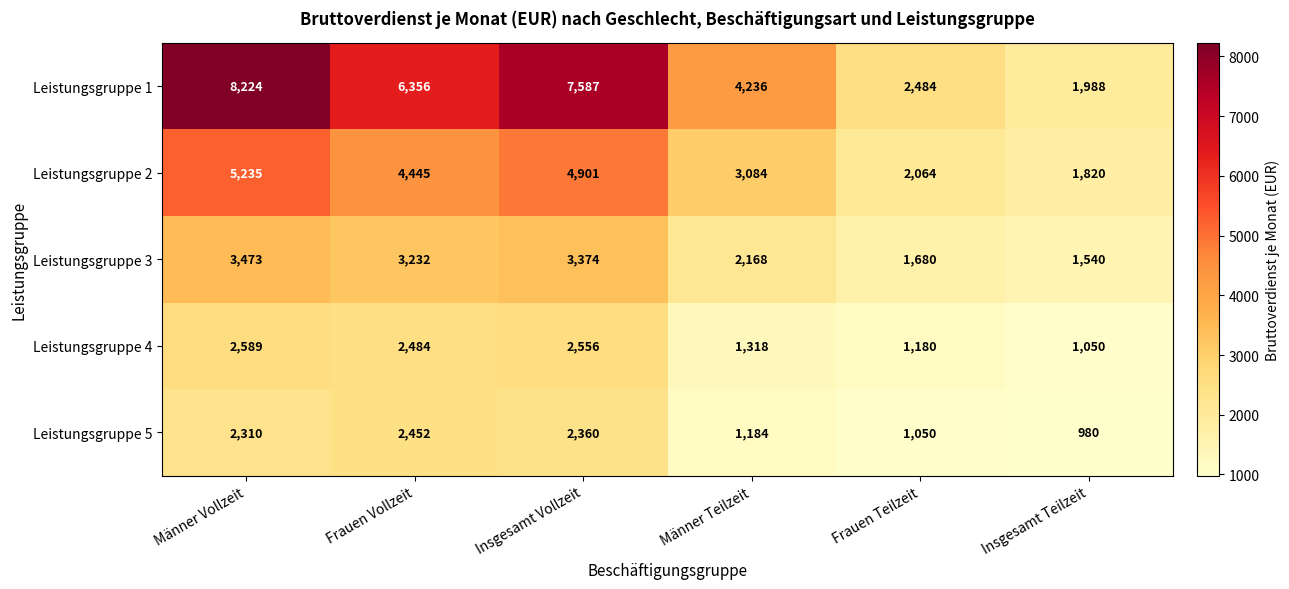

Which series has the largest range (max minus min)?

Leistungsgruppe 1